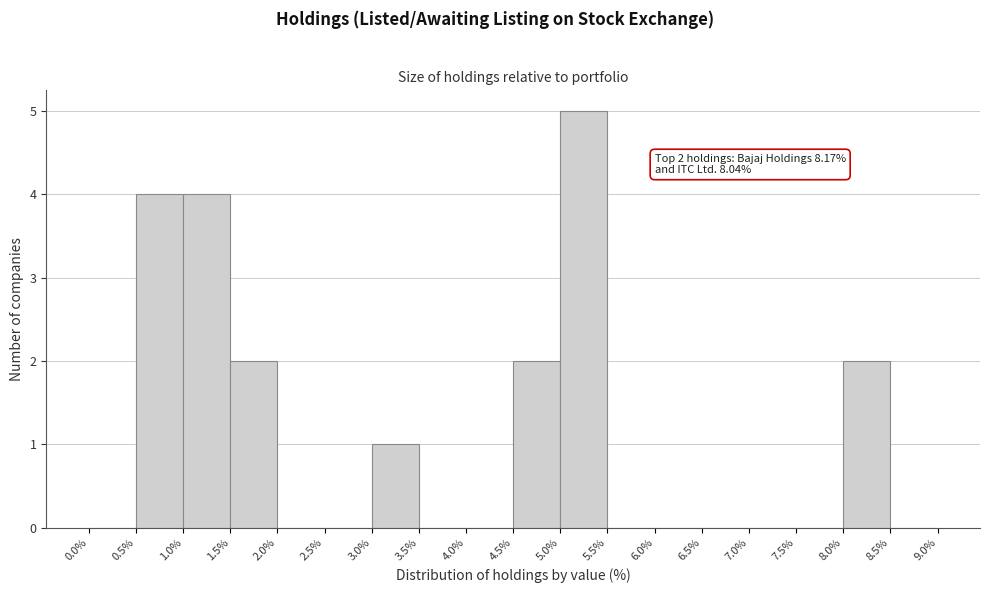

Over which range of the x-axis is the bar tallest?

5.0% to 5.5%